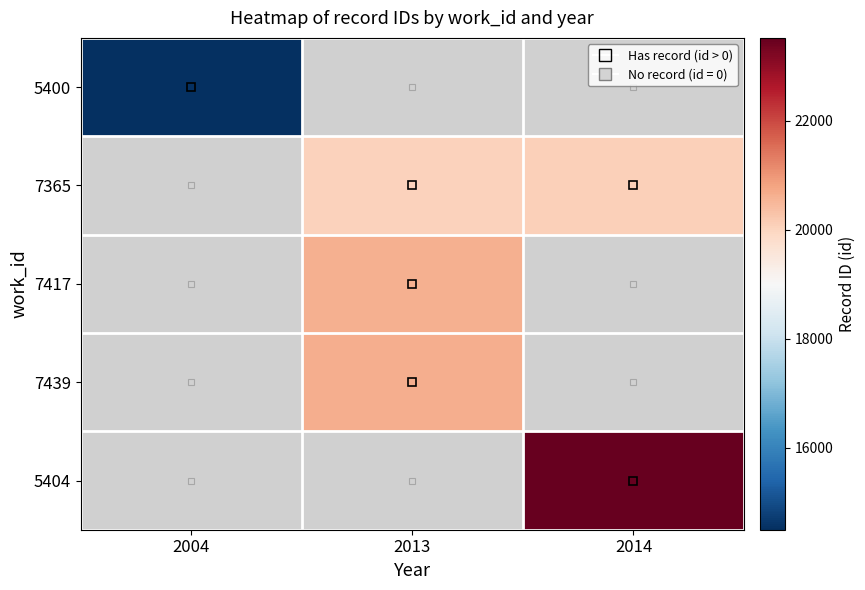

Which series has the widest spread of values?

5400